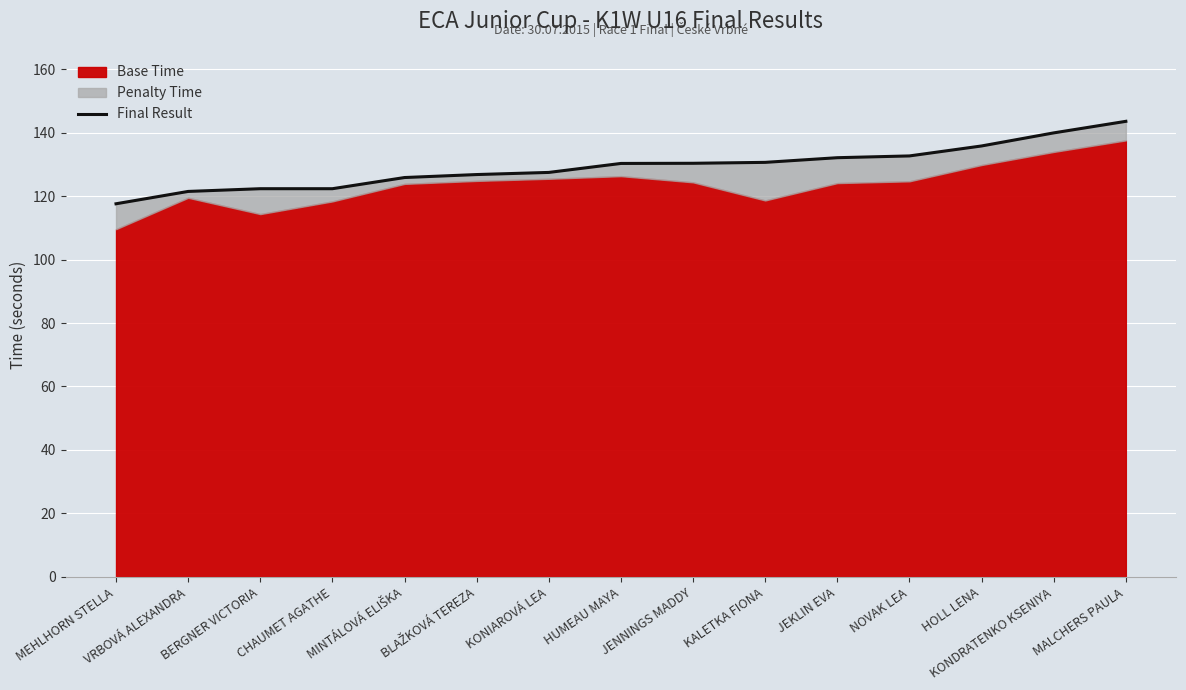

What is the sum of the values at BLAŽKOVÁ TEREZA and KONIAROVÁ LEA?

254.2